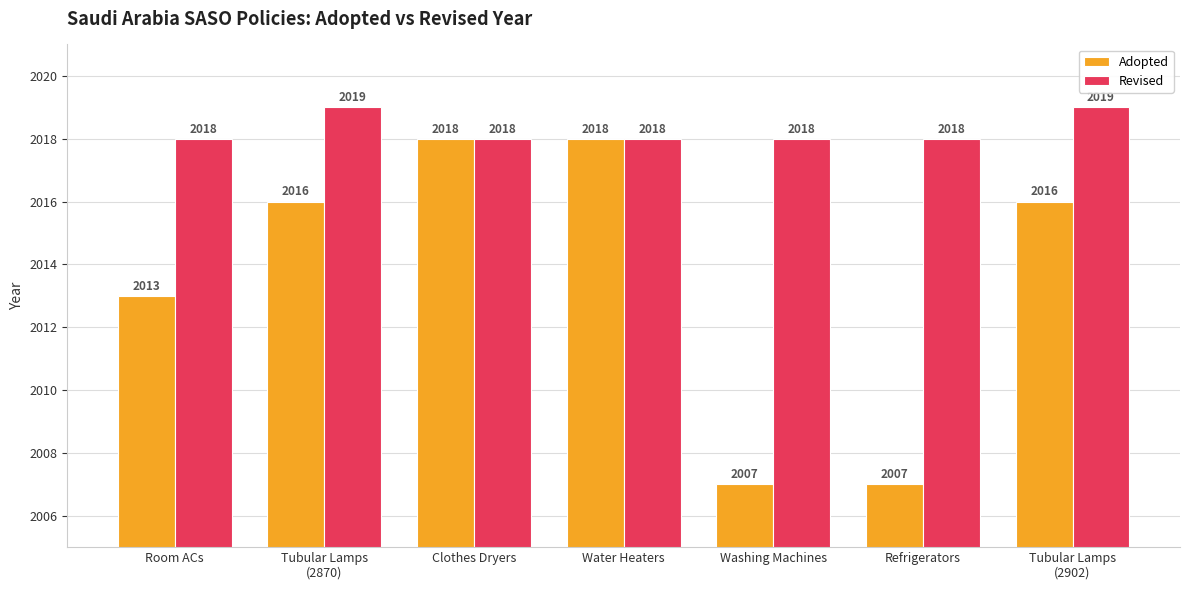

What is the difference between the maximum and minimum values in the Adopted series?

11